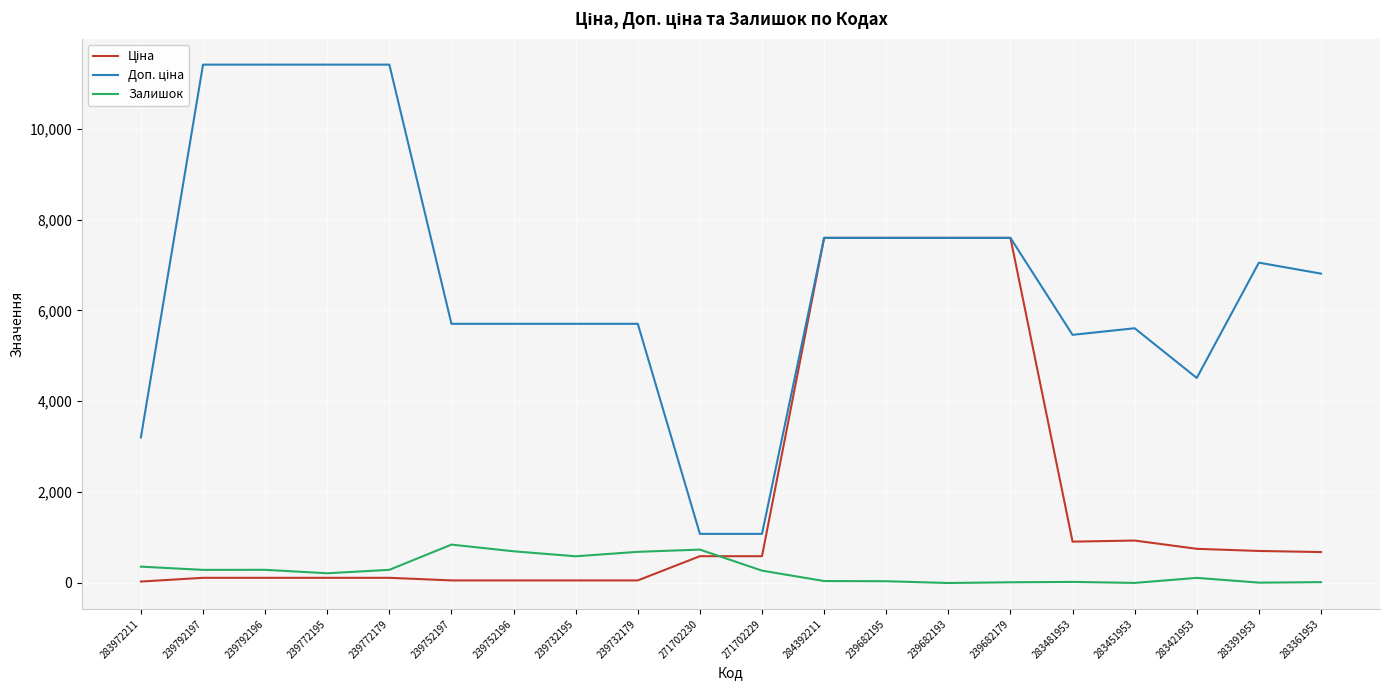

Is it true that Залишок equals 19.0 at 283361953?

True